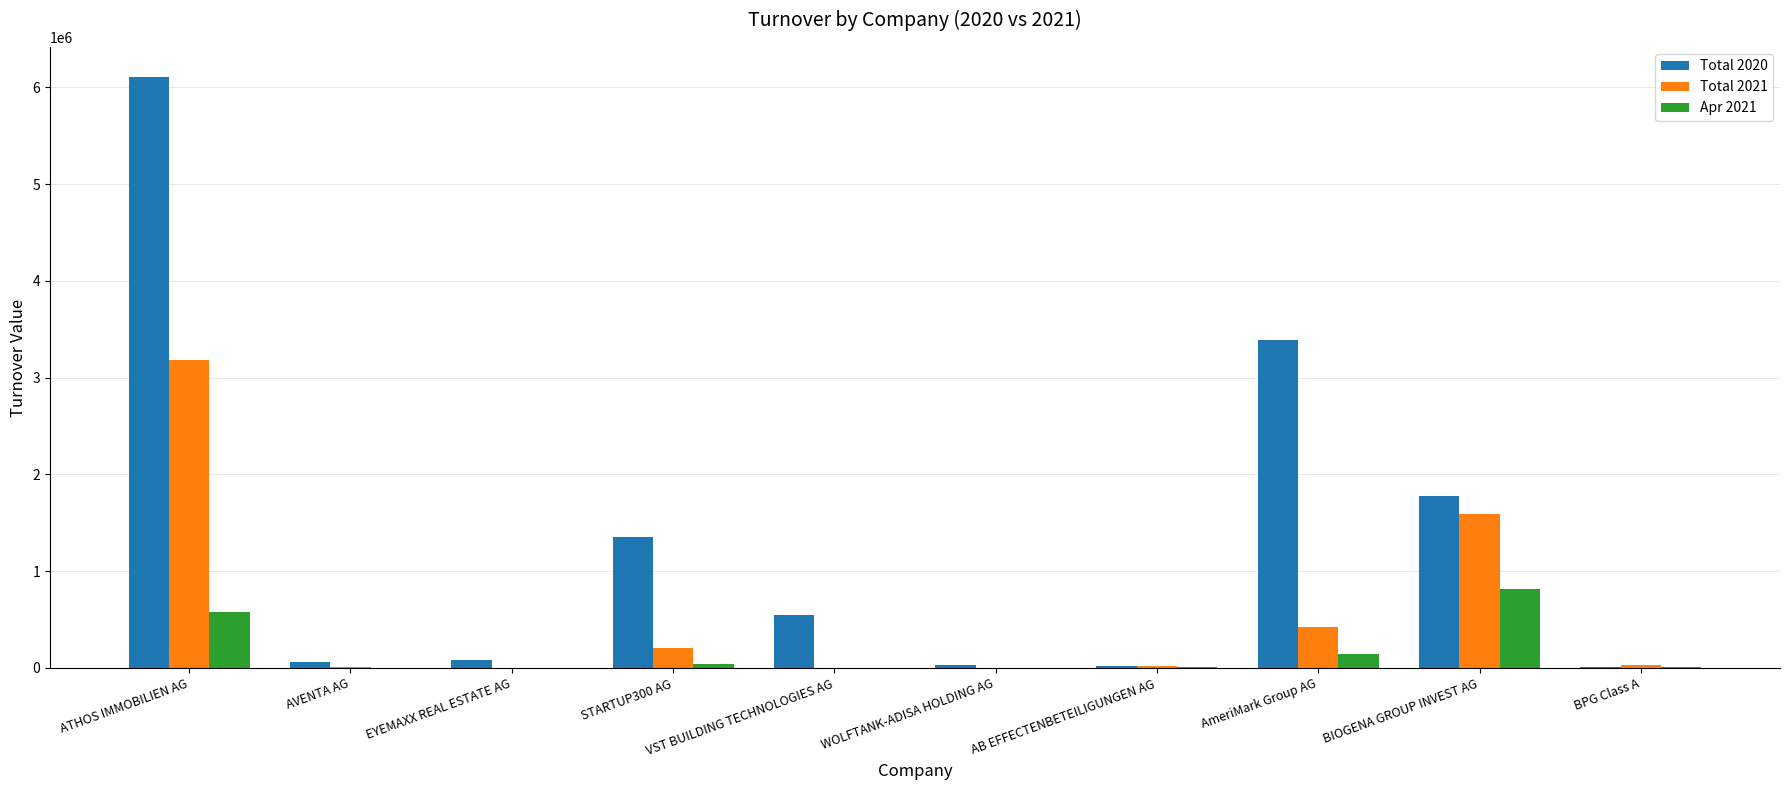

What is the average value of the Total 2021 series?

546117.7